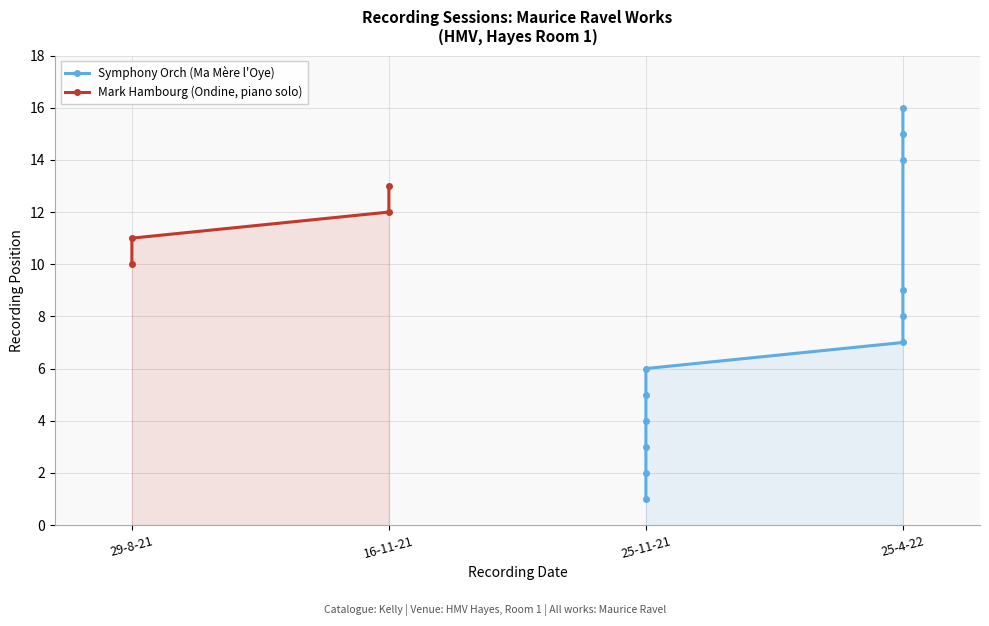

How many values are below 9?

8